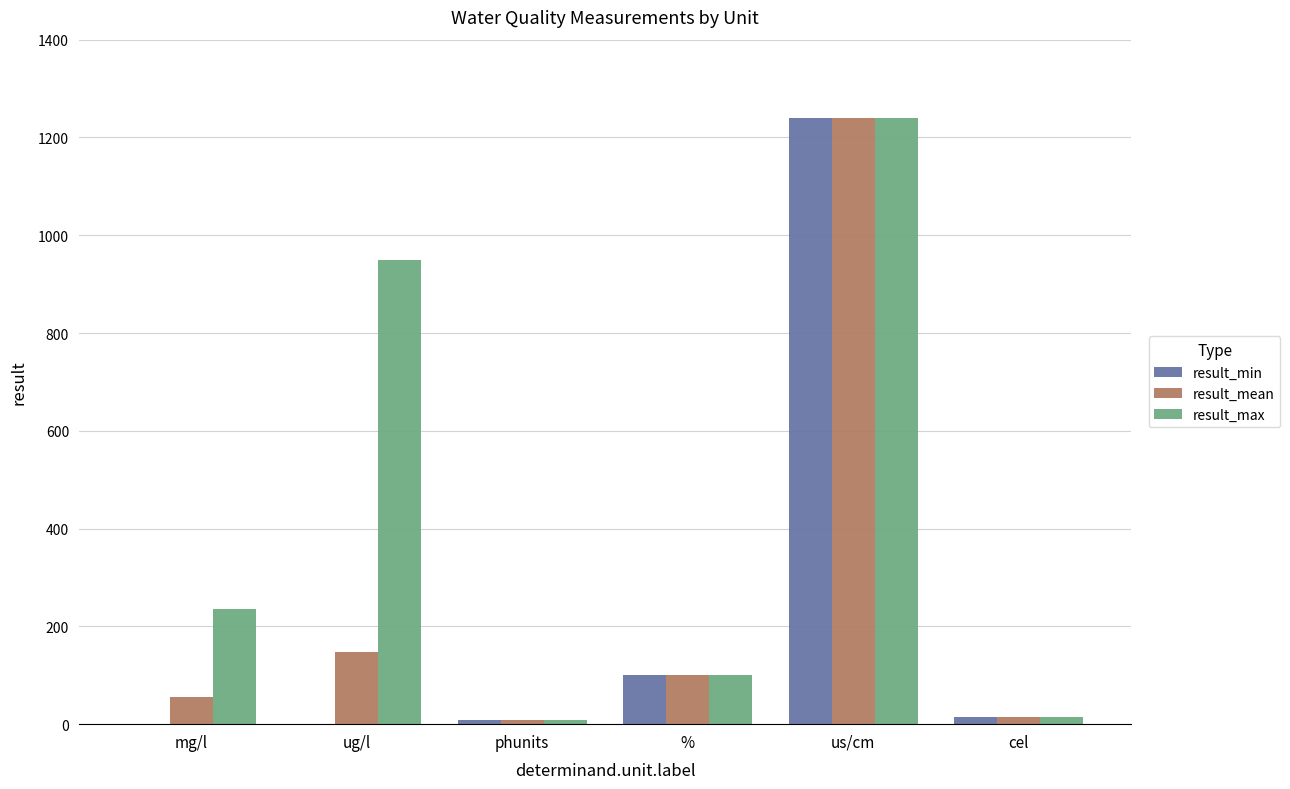

At which label is result_min closest to 620?

%